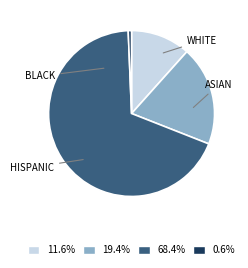

Does any single category account for the majority?

Yes